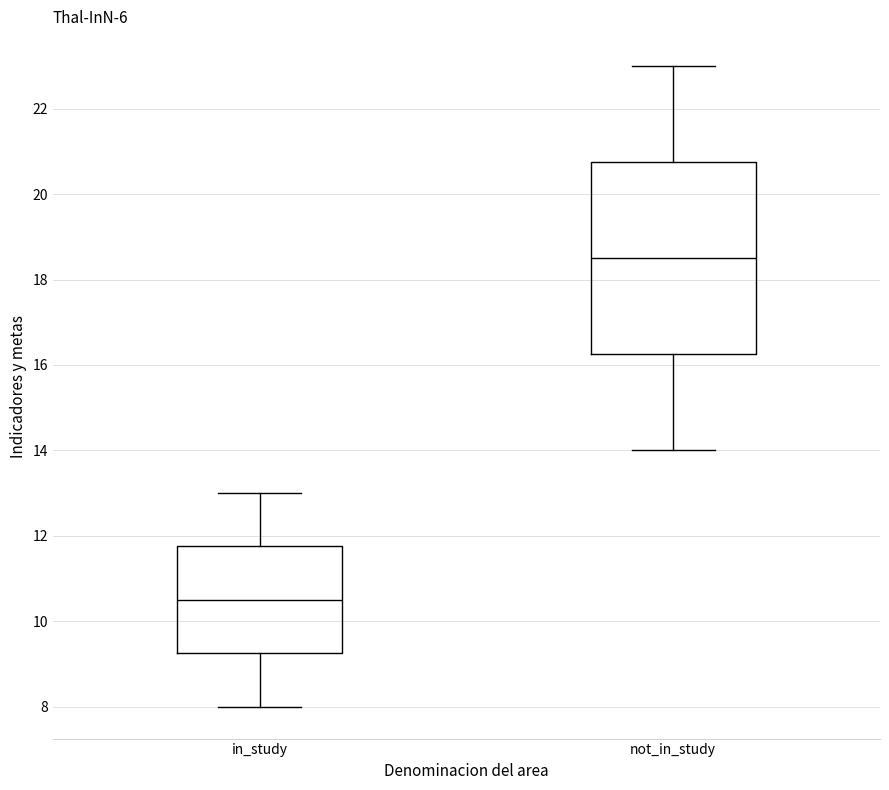

Reading left to right, read every box against the y-axis: the position of its median line, the range the box covers, and the ends of its whiskers. The values are not printed on the chart, so give them approximately, as read against the axis.

in_study: median 10.6, box 9.2 to 11.8, whiskers 8.0 to 13.0
not_in_study: median 18.6, box 16.2 to 20.8, whiskers 14.0 to 23.0